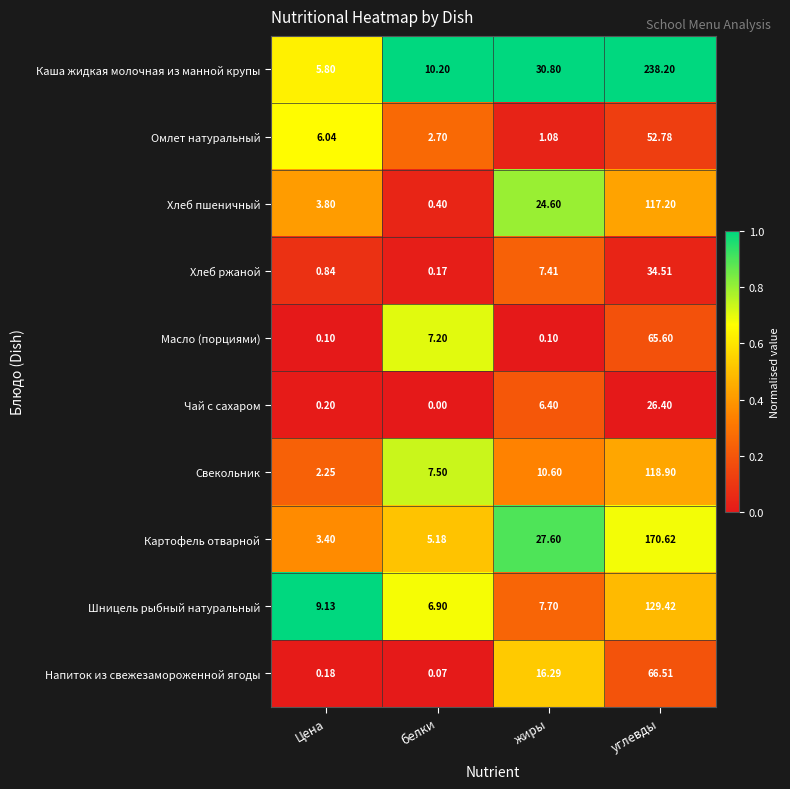

How many categories are shown in the chart?

4